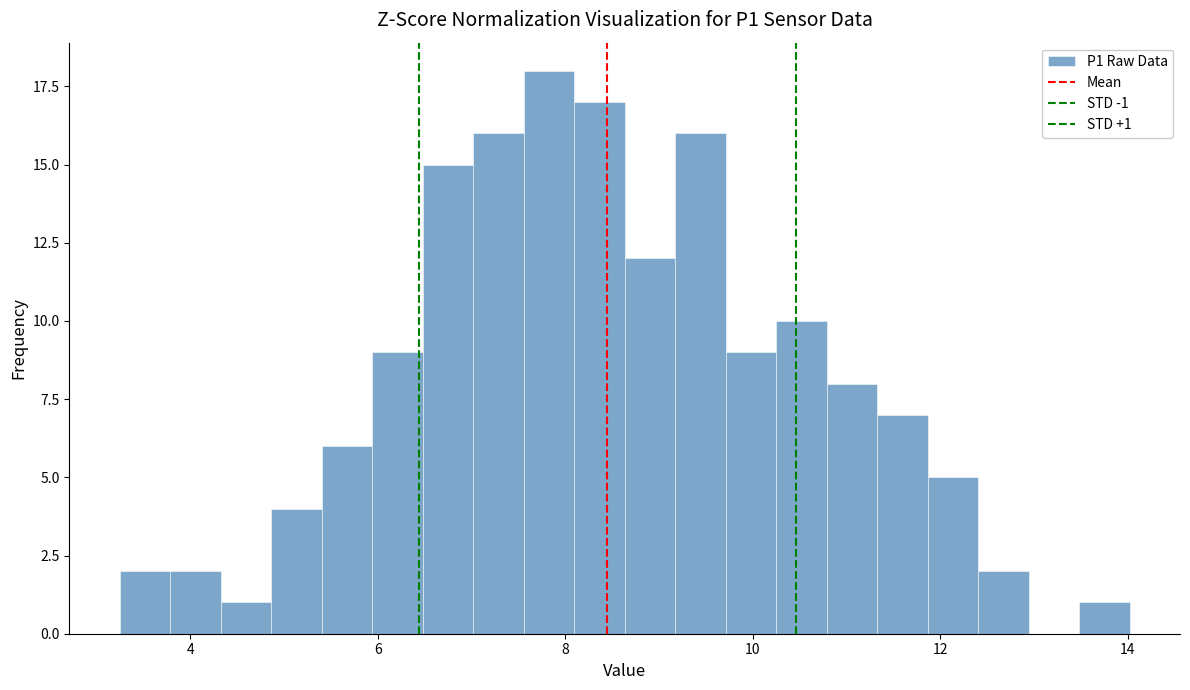

Around what value on the x-axis is the tallest bar? Give the approximate position of its centre, as read against the axis.

7.8